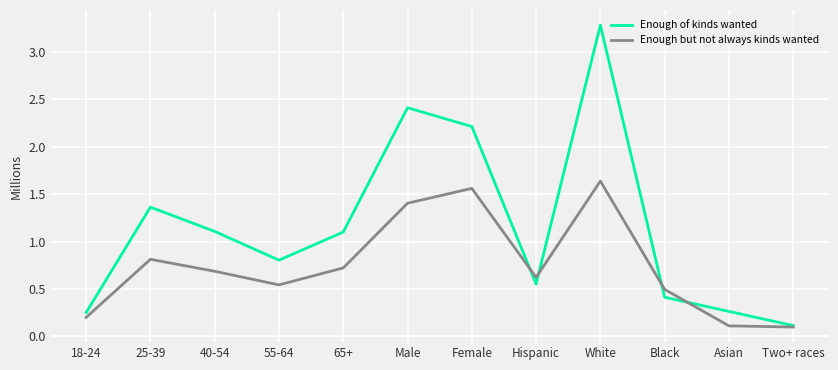

What is the difference between the Enough but not always kinds wanted values at White and 65+?

0.9